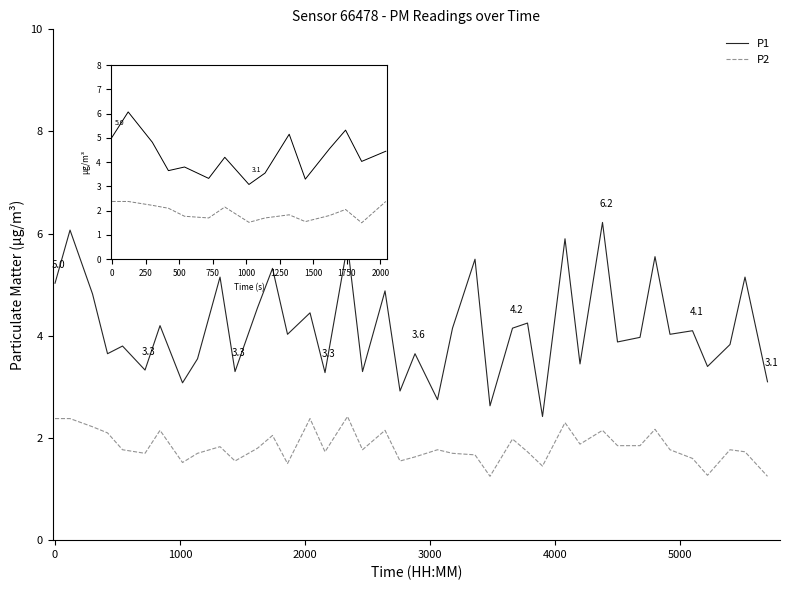

In P1, how many points are lower than both neighbors (excluding endpoints)?

15